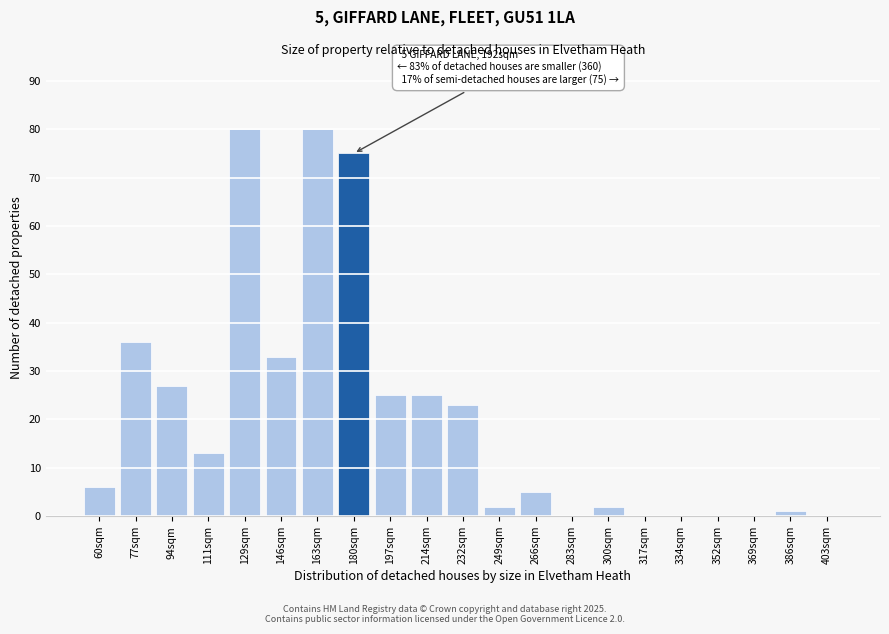

Reading left to right, extract all data points from this chart.

60sqm=6	77sqm=36	94sqm=27	111sqm=13	129sqm=80	146sqm=33	163sqm=80	180sqm=75	197sqm=25	214sqm=25	232sqm=23	249sqm=2	266sqm=5	283sqm=0	300sqm=2	317sqm=0	334sqm=0	352sqm=0	369sqm=0	386sqm=1	403sqm=0